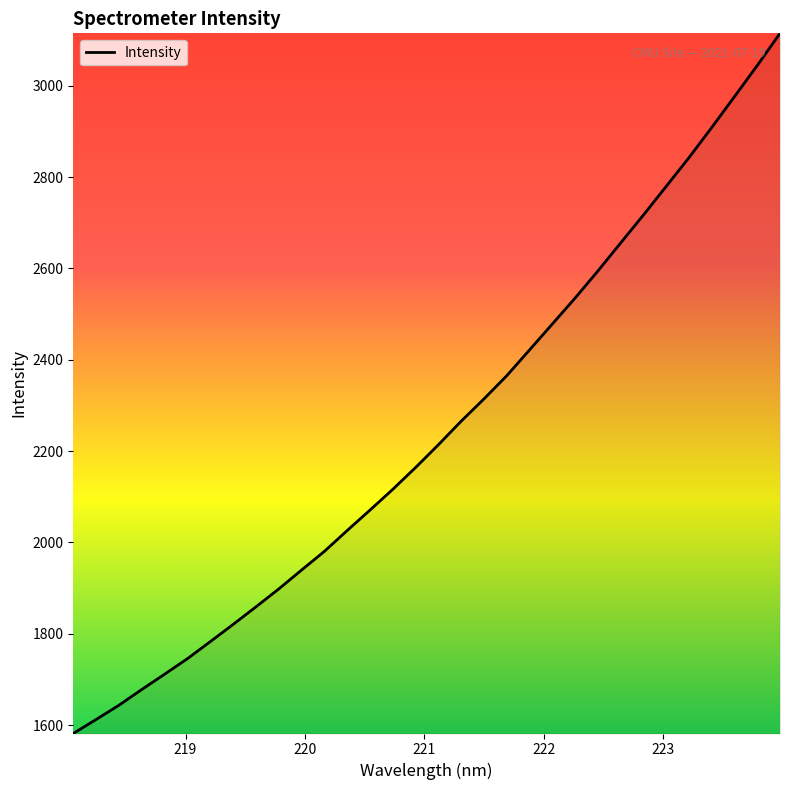

Count the number of values greater than 2213.

16